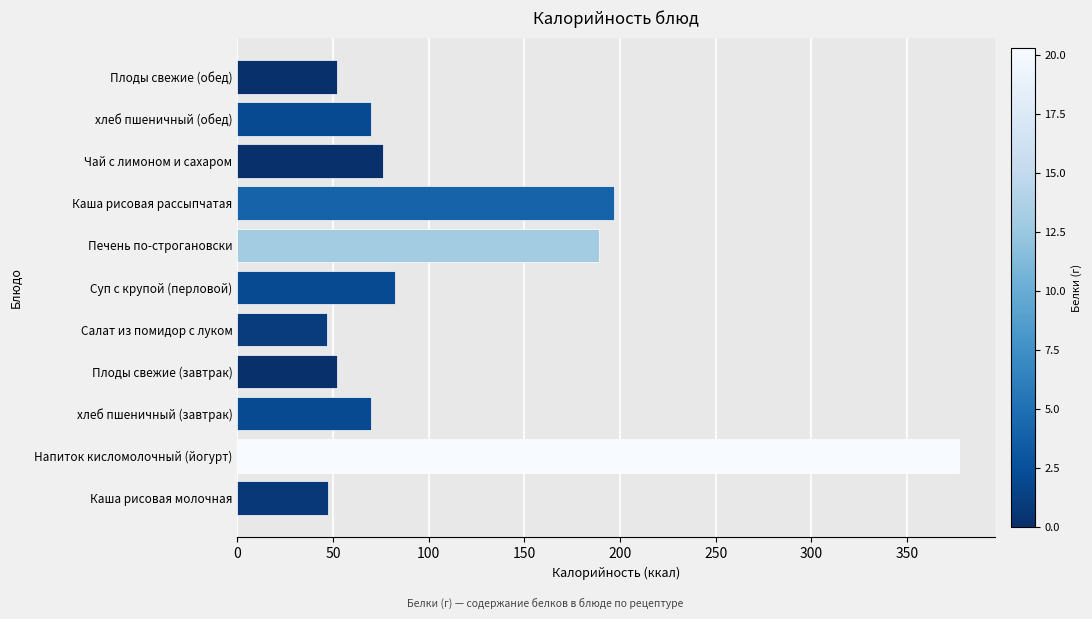

The value at Плоды свежие (обед) is 52.0. True or false?

True